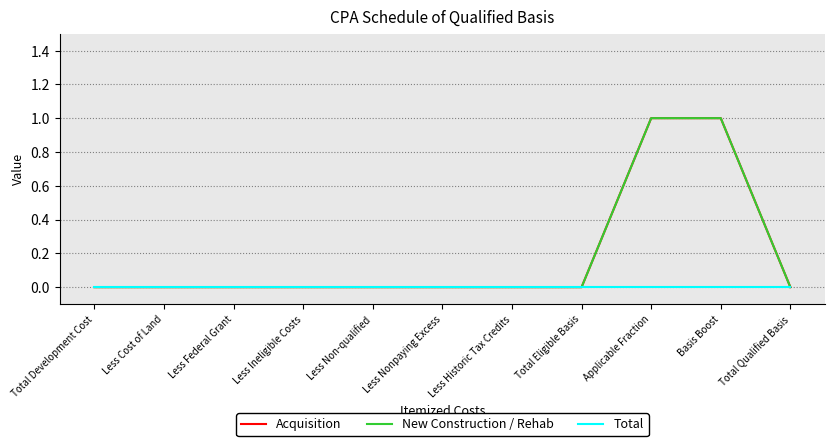

True or false: Acquisition has a value of -1 at Total Eligible Basis.

False